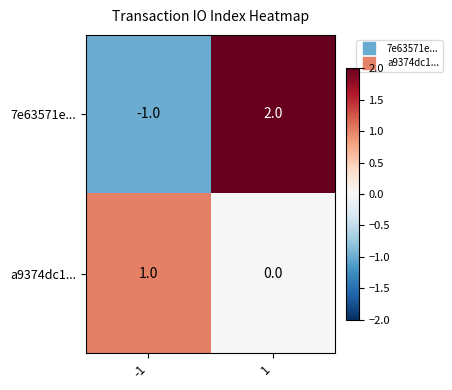

Which series has the largest range (max minus min)?

7e63571e...